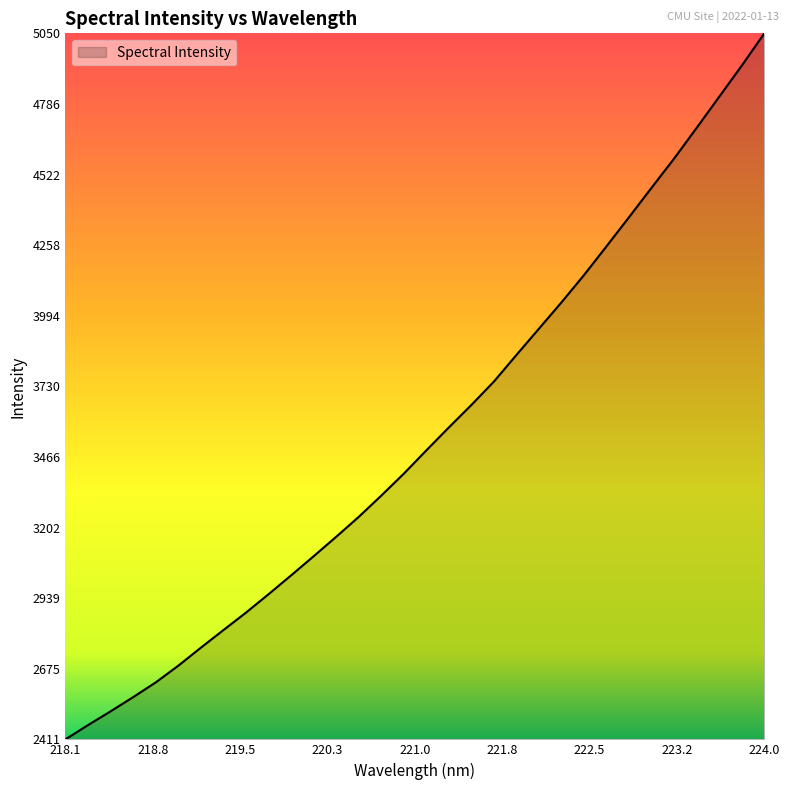

What is the difference between the maximum and minimum values?

2639.9